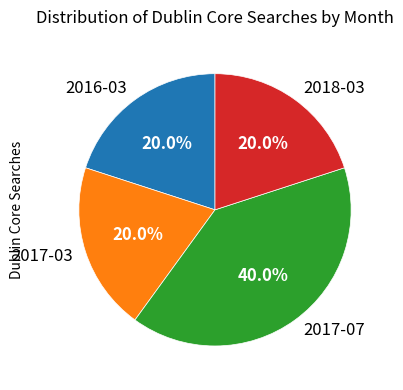

To the nearest percent, what is the combined percentage of 2018-03 and 2016-03?

40%